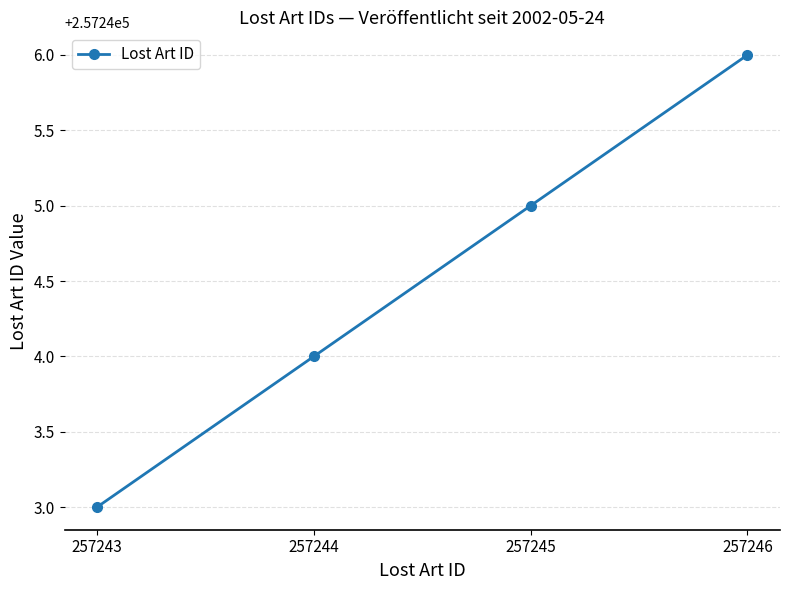

Between 257244 and 257246, which is larger?

257246